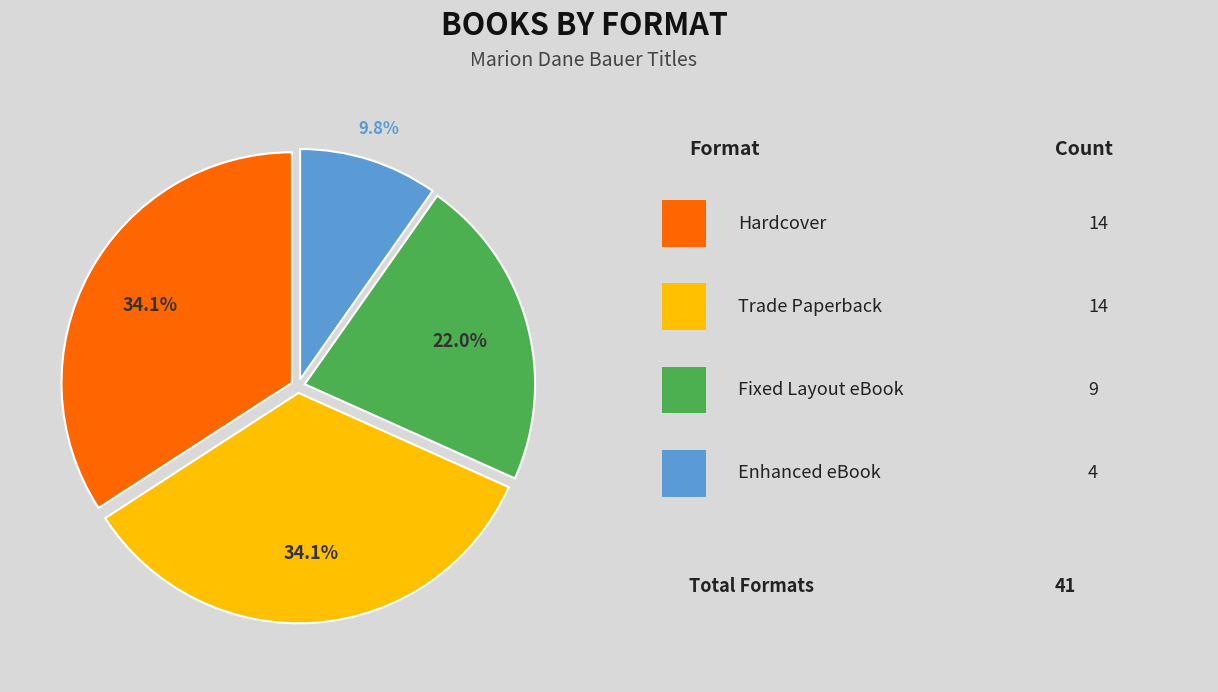

Does any single category account for the majority?

No